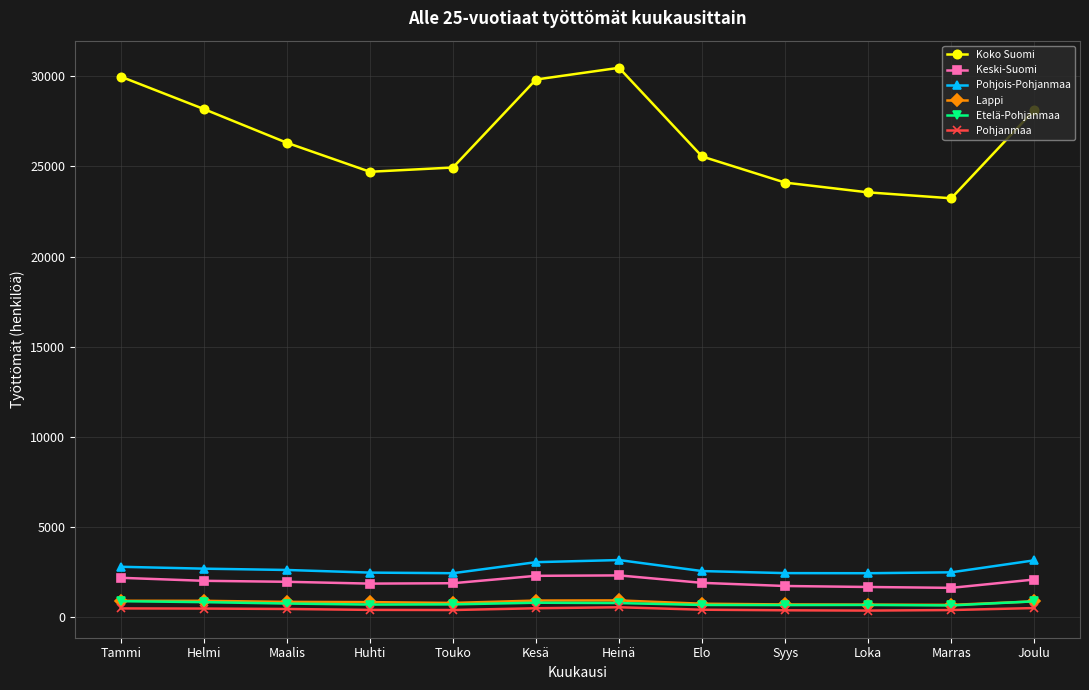

Which series has the widest spread of values?

Koko Suomi